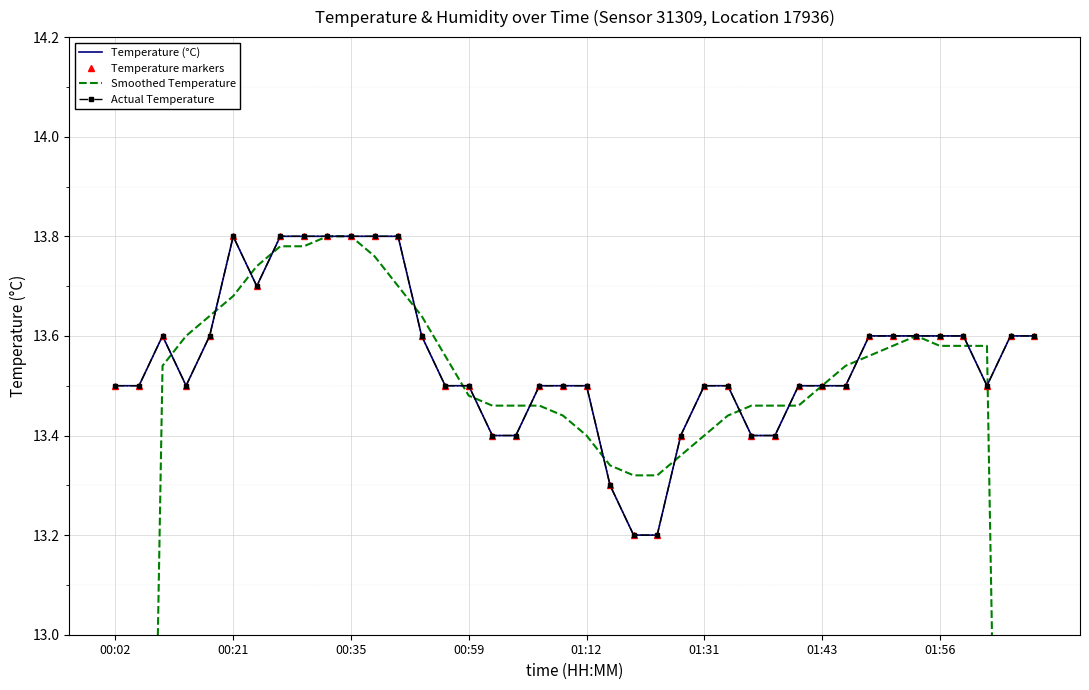

True or false: Smoothed Temperature has more than 2 interior local peaks.

False